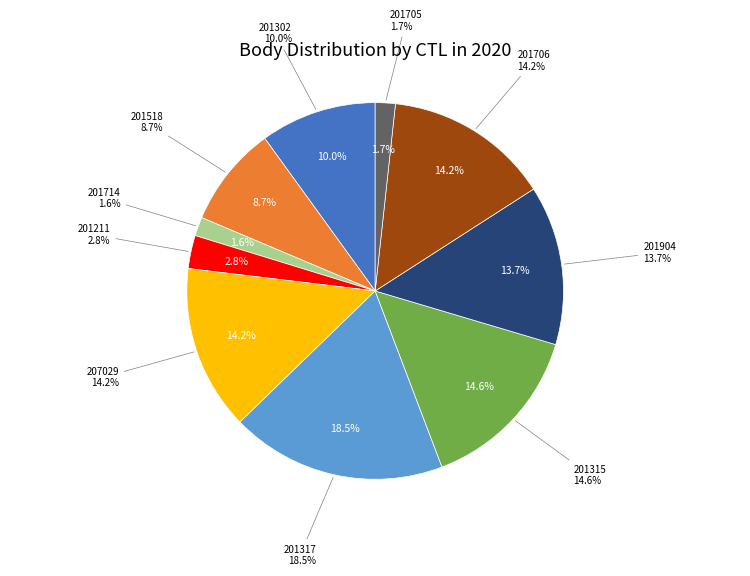

To the nearest percent, what is the combined percentage of 201518 and 201317?

27%